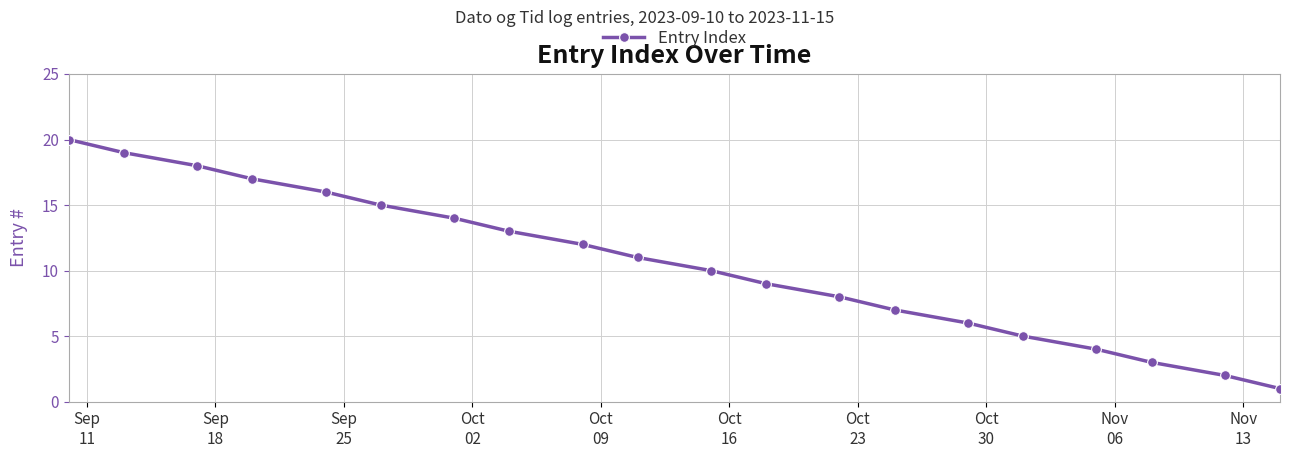

What is the value of the 1st point from the left?

20